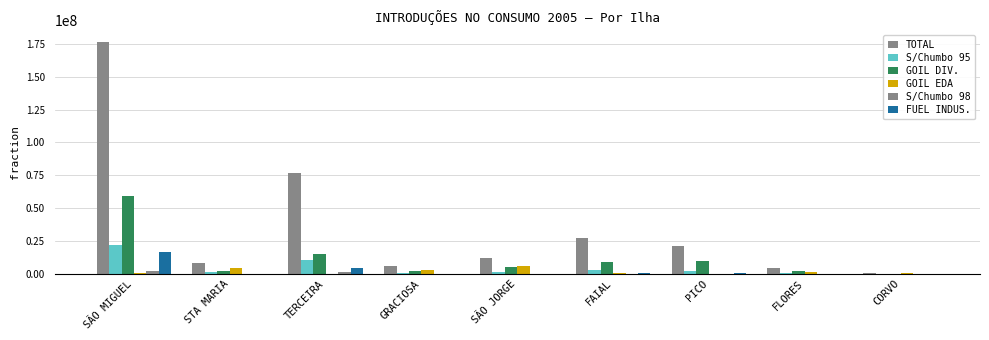

Does the chart contain stacked bars?

No